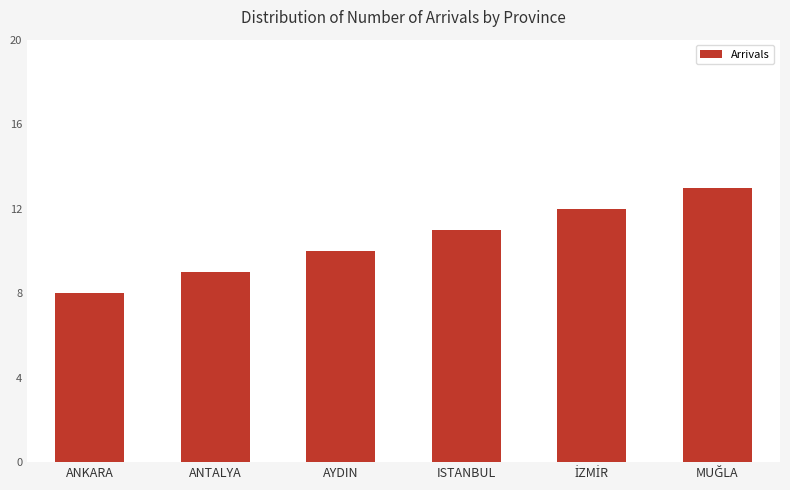

Between AYDIN and ANTALYA, which is larger?

AYDIN